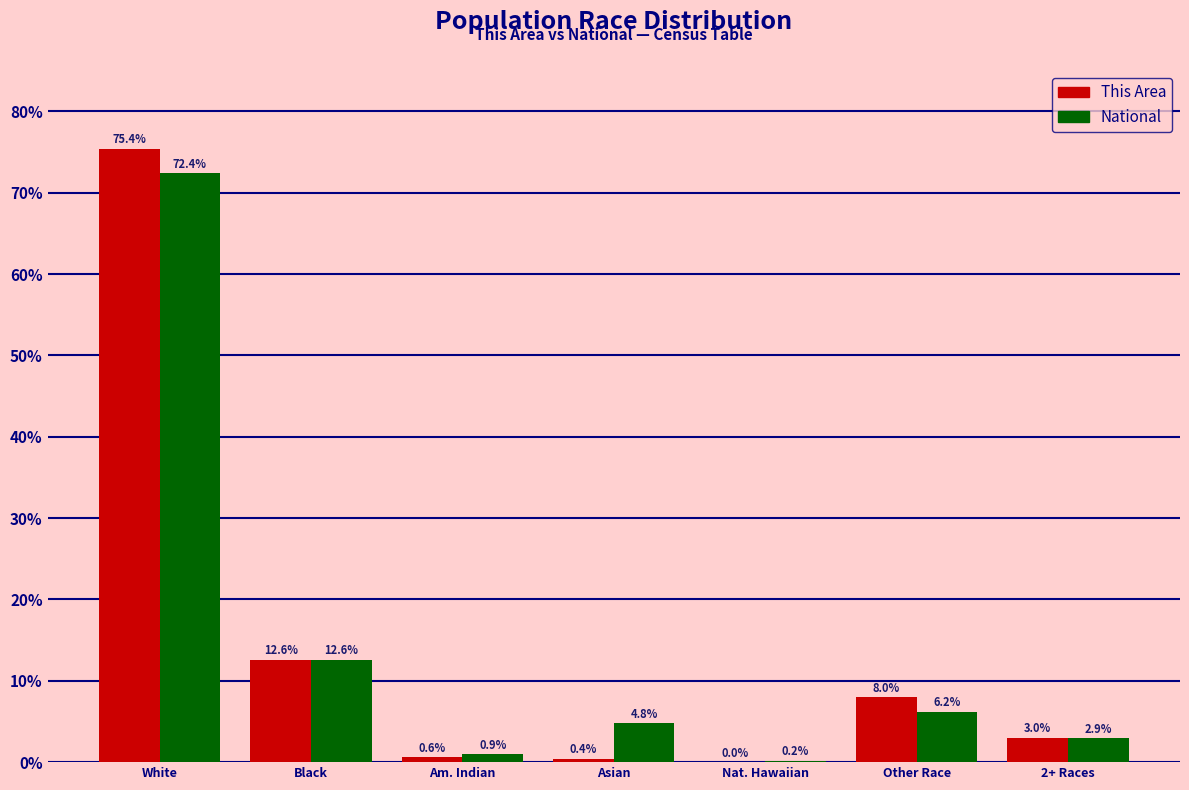

What is the sum of the This Area values at Asian and Black?

13.0